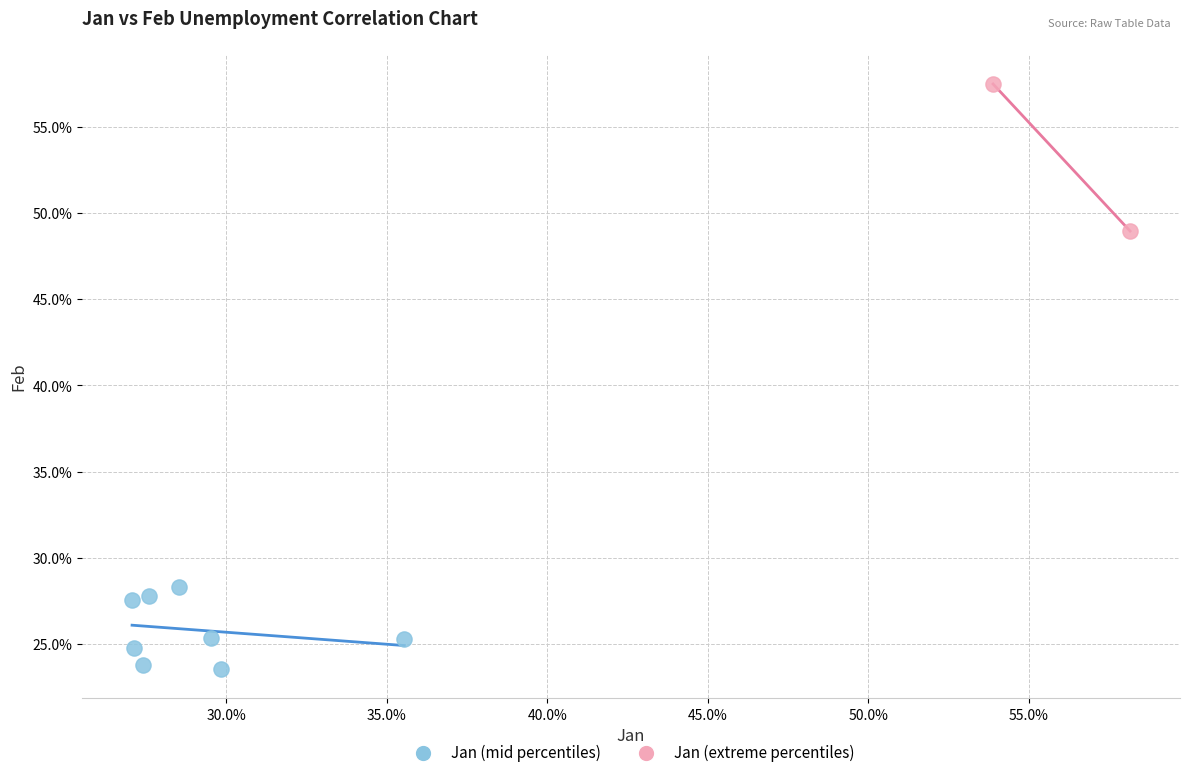

What are all the series names shown in the legend?

Jan (mid percentiles), Jan (extreme percentiles)